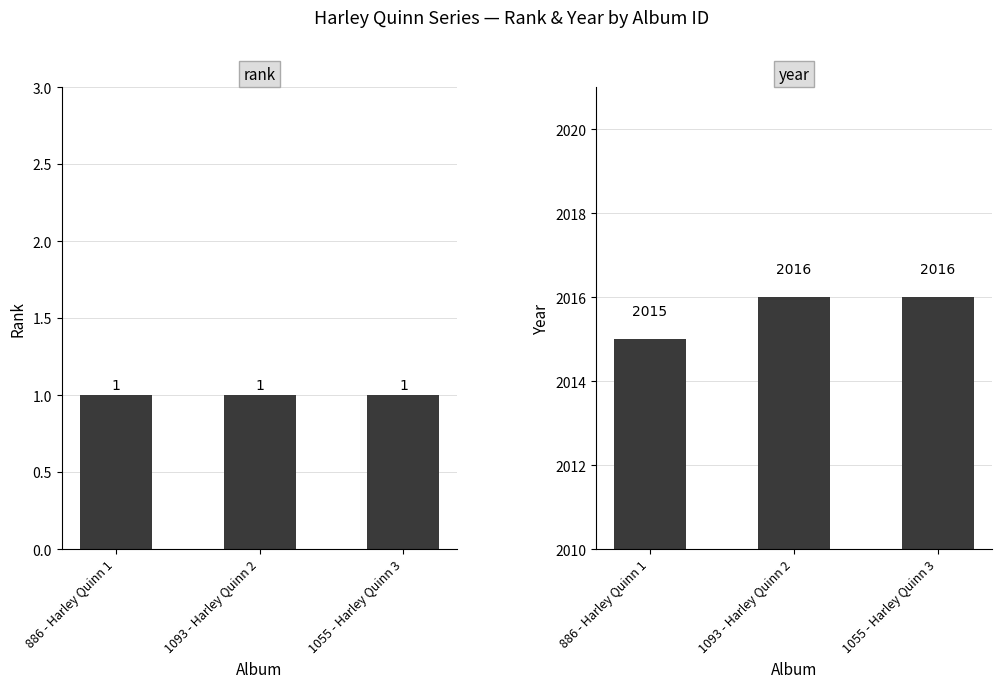

Does the chart contain any negative values?

No